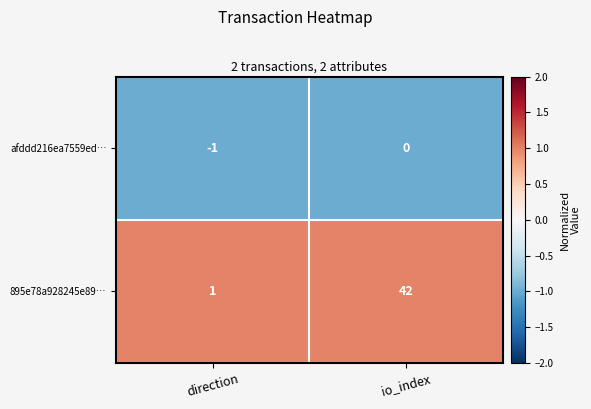

What is the difference between the maximum and minimum values in the 895e78a928245e89… series?

41